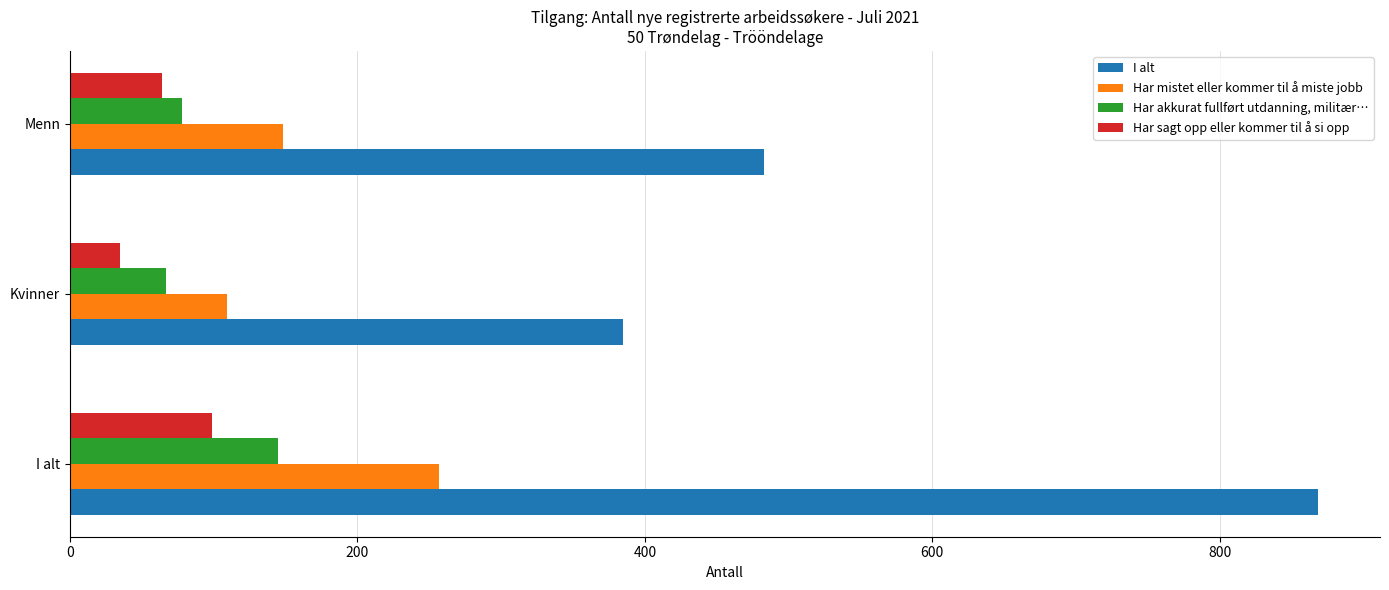

What is the lowest value of the Har mistet eller kommer til å miste jobb series?

109